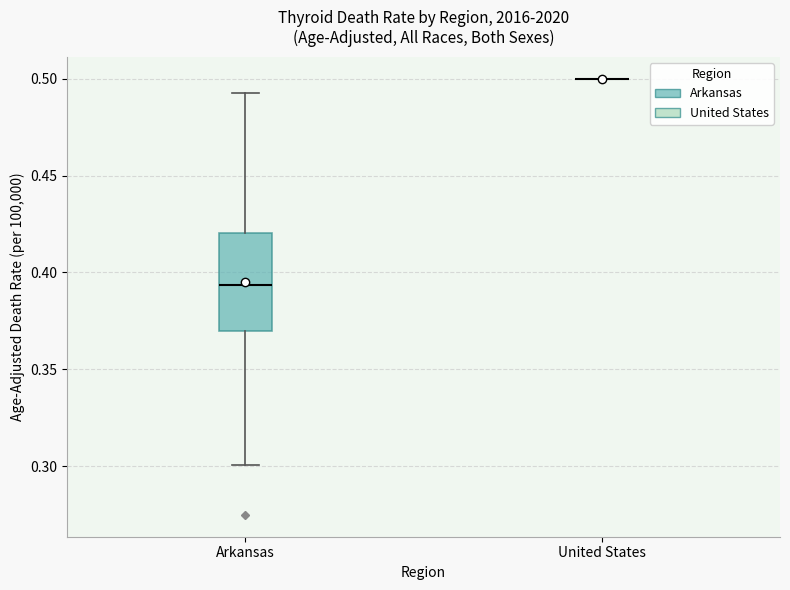

Reading left to right, transcribe this box plot: for each box, give where its median line is, the range the box spans, and where its two whiskers end, as read against the y-axis. The values are not printed on the chart, so give them approximately, as read against the axis.

Arkansas: median 0.395, box 0.370 to 0.420, whiskers 0.300 to 0.495
United States: box collapsed to a line at 0.500, whiskers 0.500 to 0.500